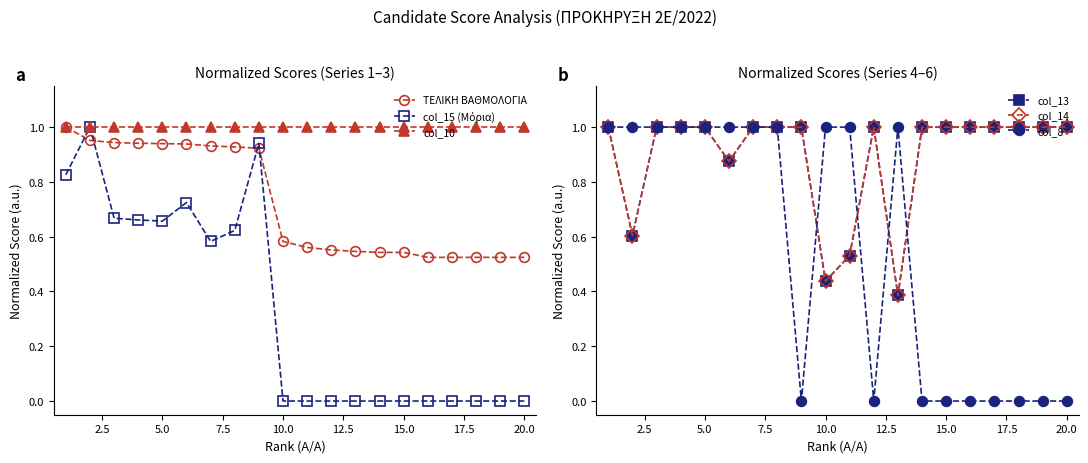

True or false: col_13 and col_14 intersect in this chart.

False